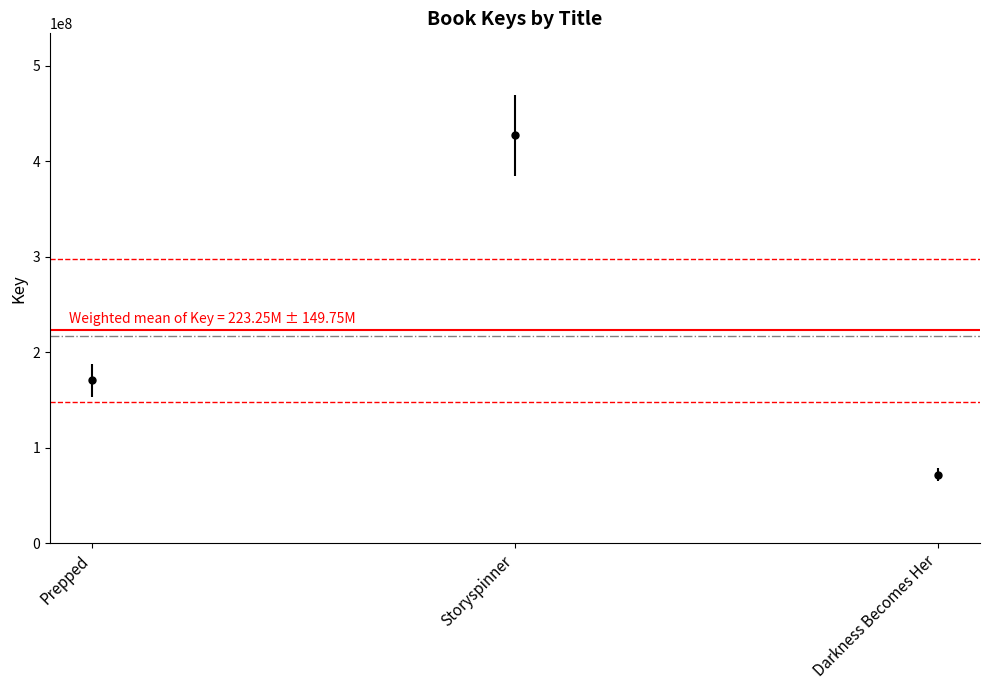

How many categories are shown in the chart?

3